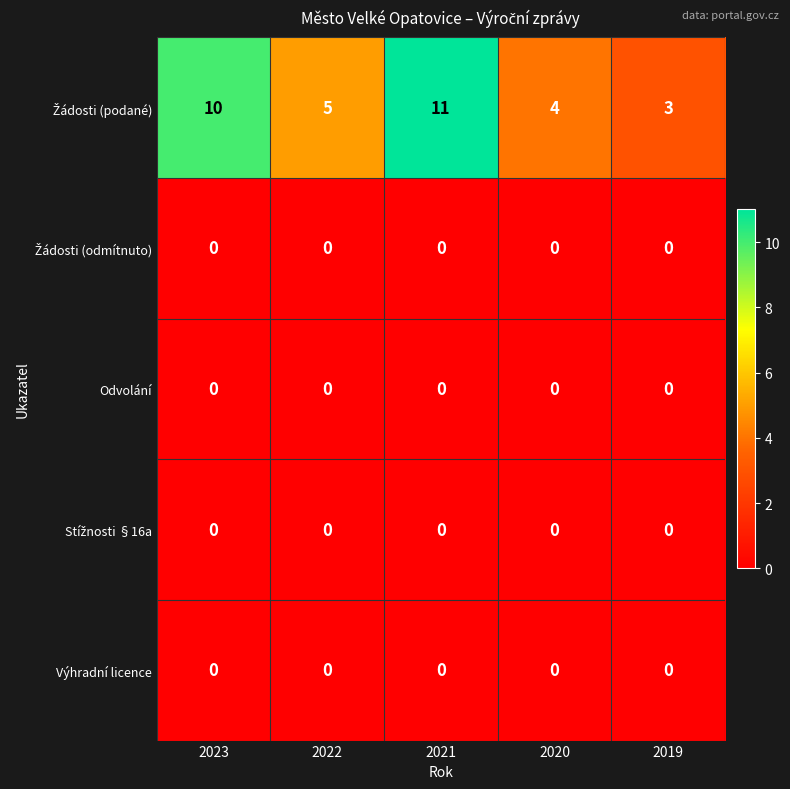

At which category is the sum across all series the highest?

2021